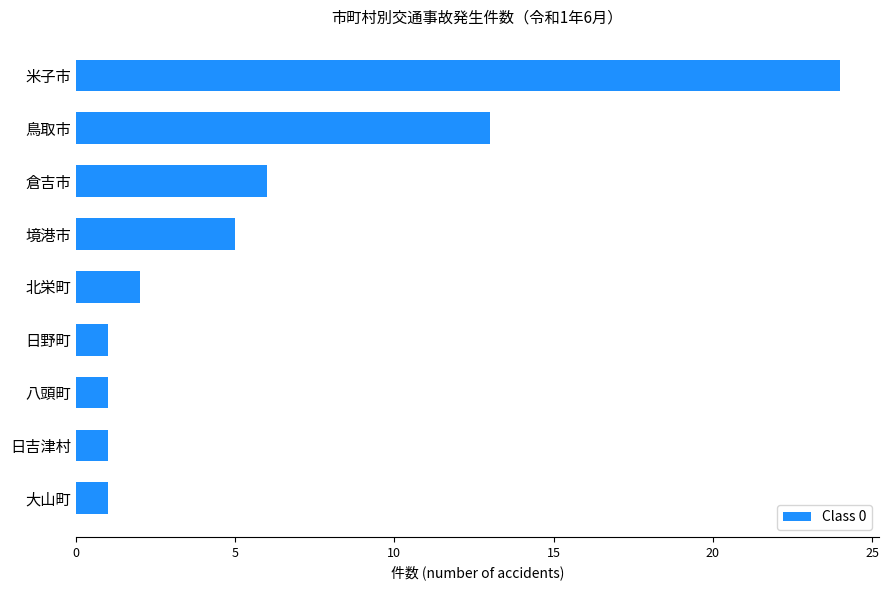

At which label is the value closest to 12?

鳥取市